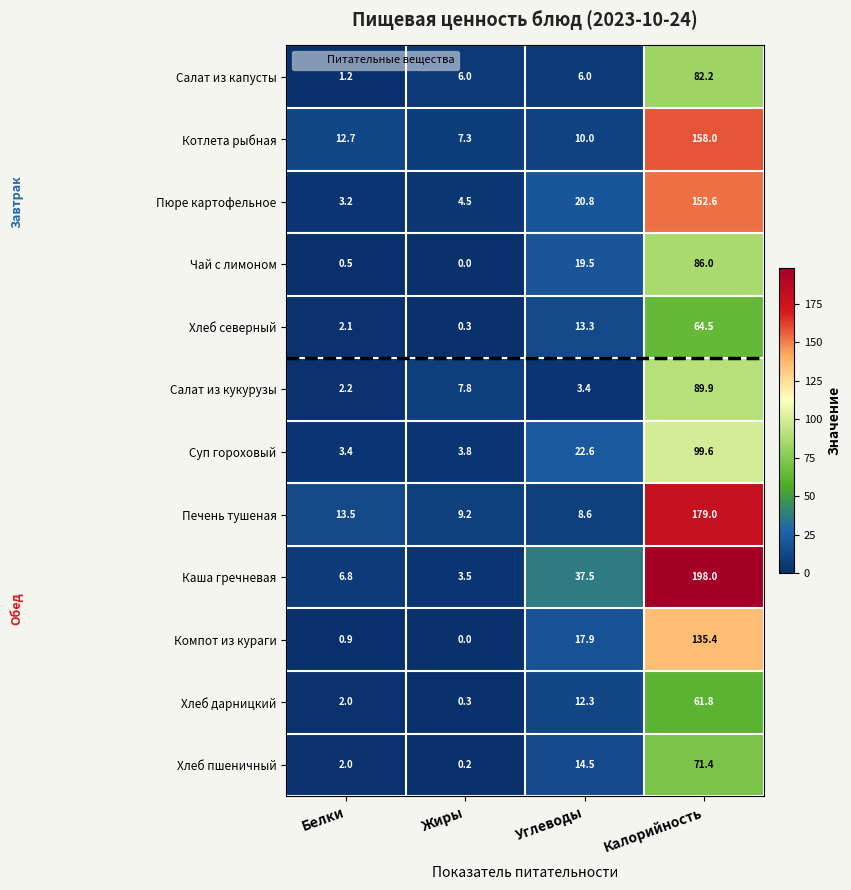

What value does the Салат из кукурузы series have at Углеводы?

3.4